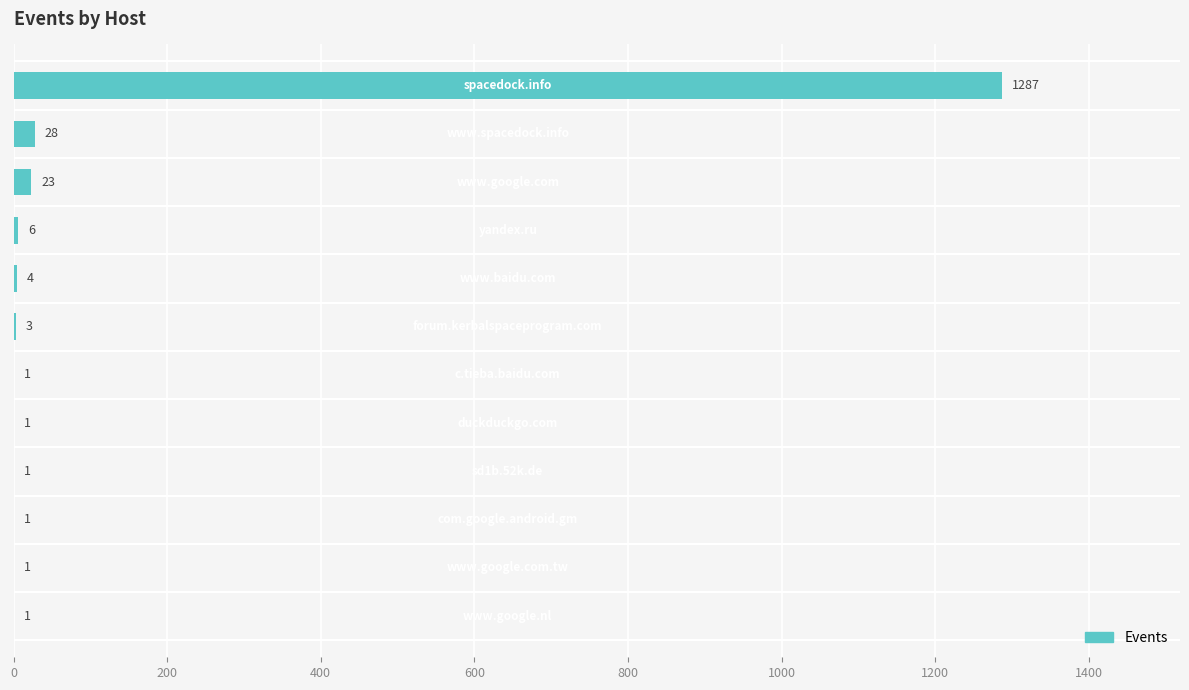

What is the sum of all values?

1357